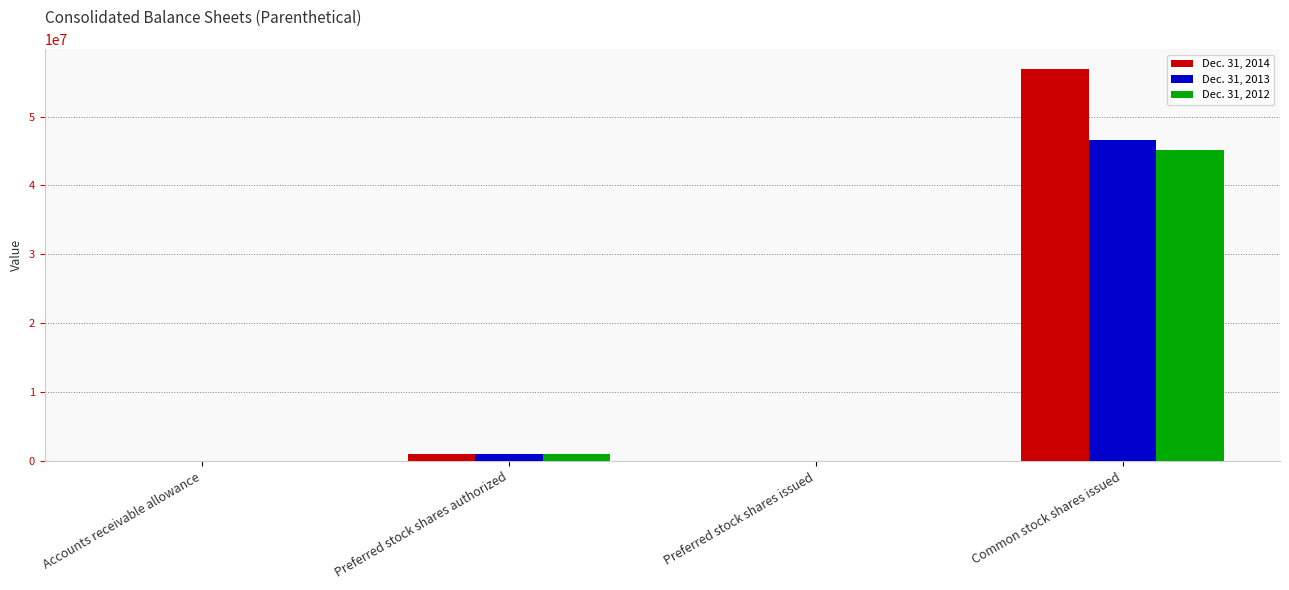

What is the sum of all Dec. 31, 2013 values?

47664856